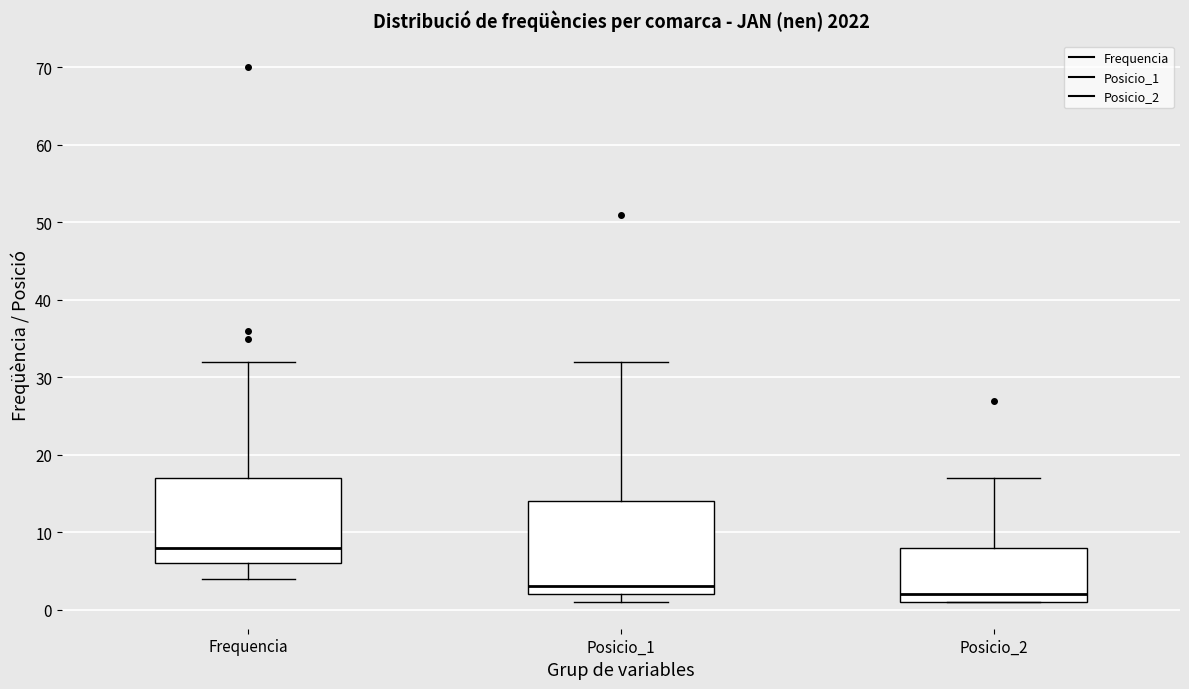

Which box is the tallest, from its lower edge to its upper edge?

Posicio_1